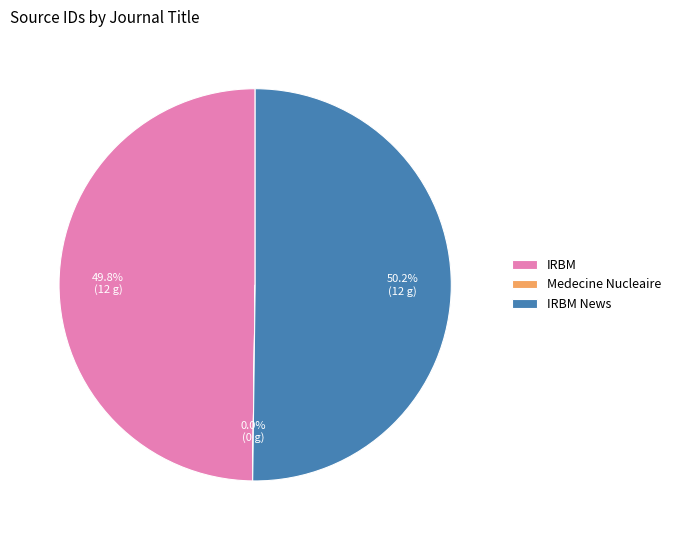

What percentage is NOT represented by IRBM?

50.2%